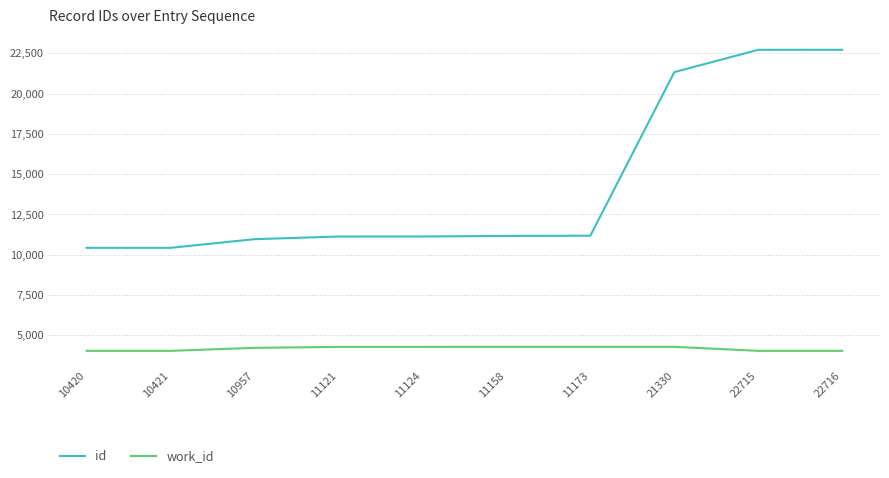

The value of work_id at 10421 is 4024. True or false?

True